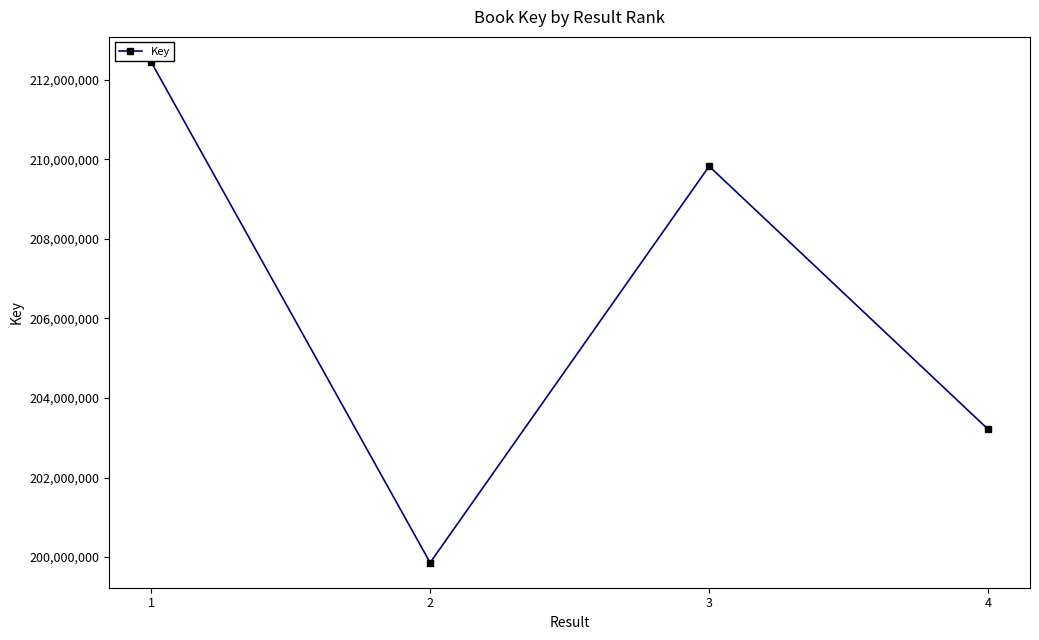

Count the number of data series in this chart.

1